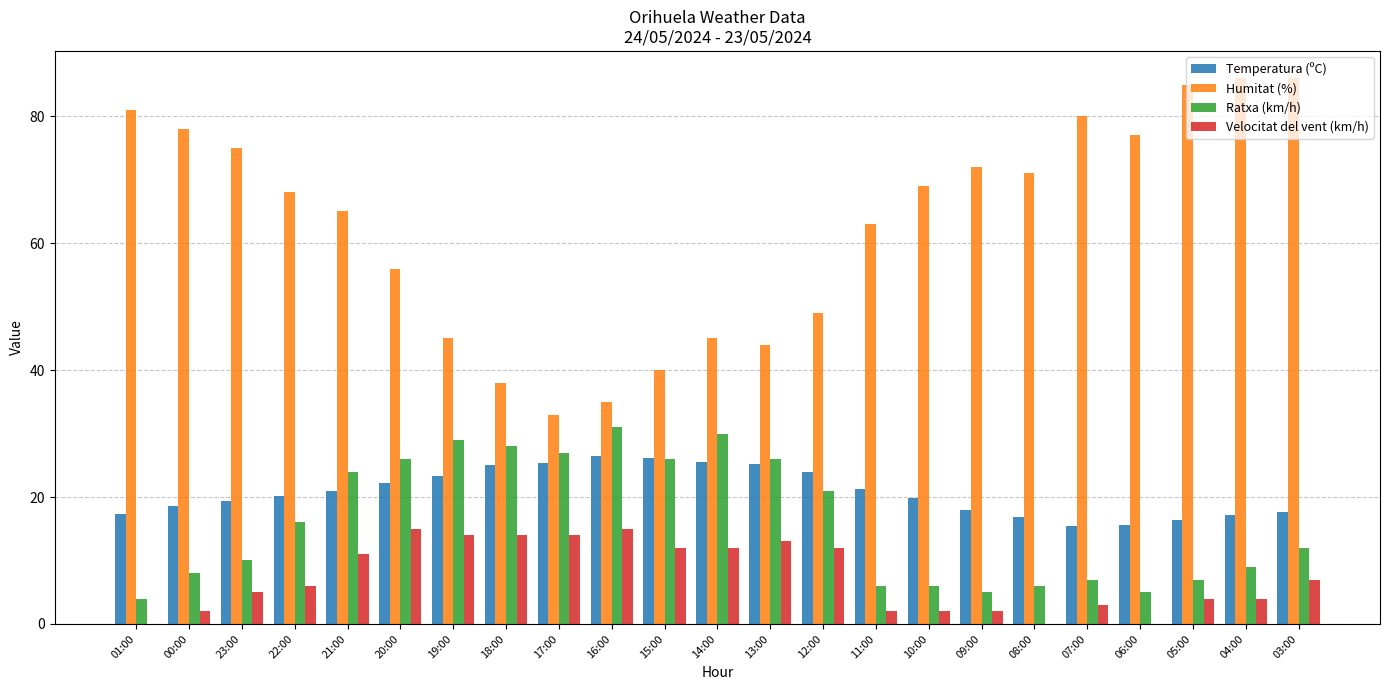

How many series are shown in this chart?

4